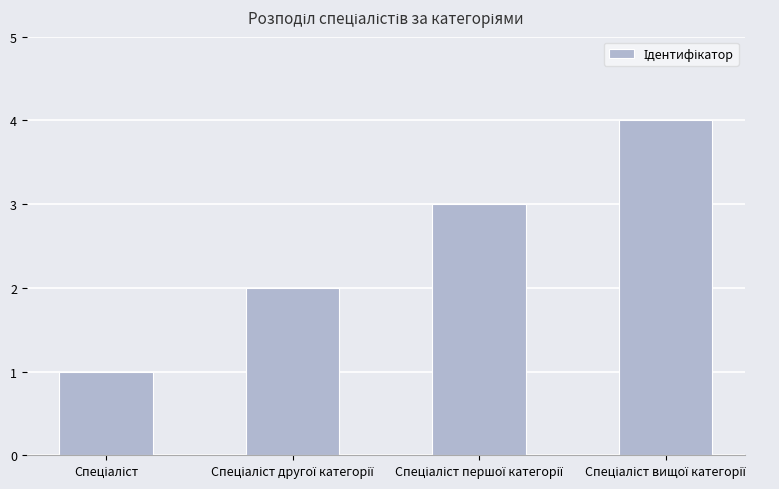

What is the difference between the maximum and minimum values?

3